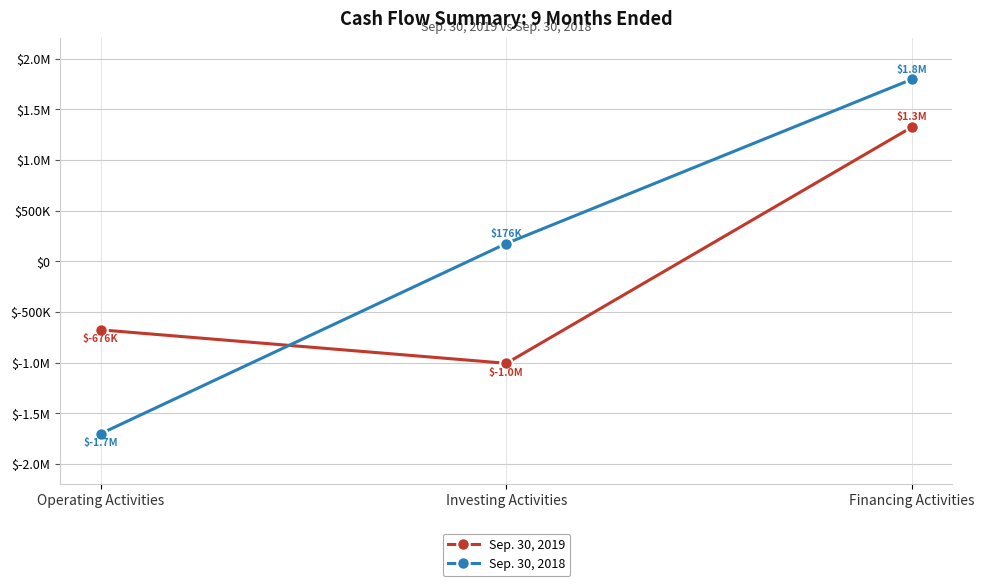

What is the maximum value for Sep. 30, 2019?

1325207